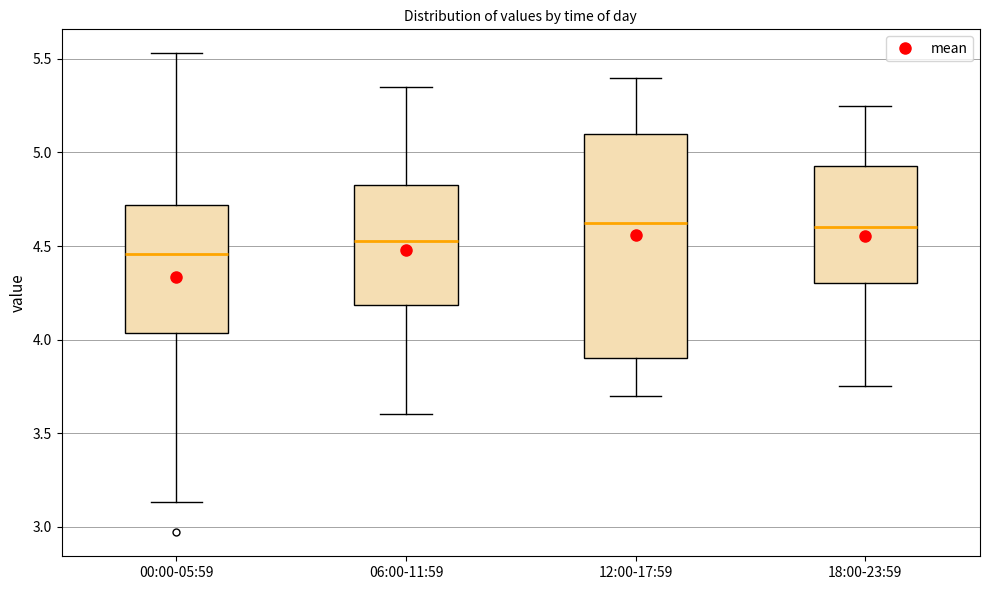

Reading left to right, transcribe this box plot: for each box, give where its median line is, the range the box spans, and where its two whiskers end, as read against the y-axis. The values are not printed on the chart, so give them approximately, as read against the axis.

00:00-05:59: median 4.45, box 4.05 to 4.70, whiskers 3.15 to 5.55
06:00-11:59: median 4.55, box 4.20 to 4.85, whiskers 3.60 to 5.35
12:00-17:59: median 4.65, box 3.90 to 5.10, whiskers 3.70 to 5.40
18:00-23:59: median 4.60, box 4.30 to 4.95, whiskers 3.75 to 5.25